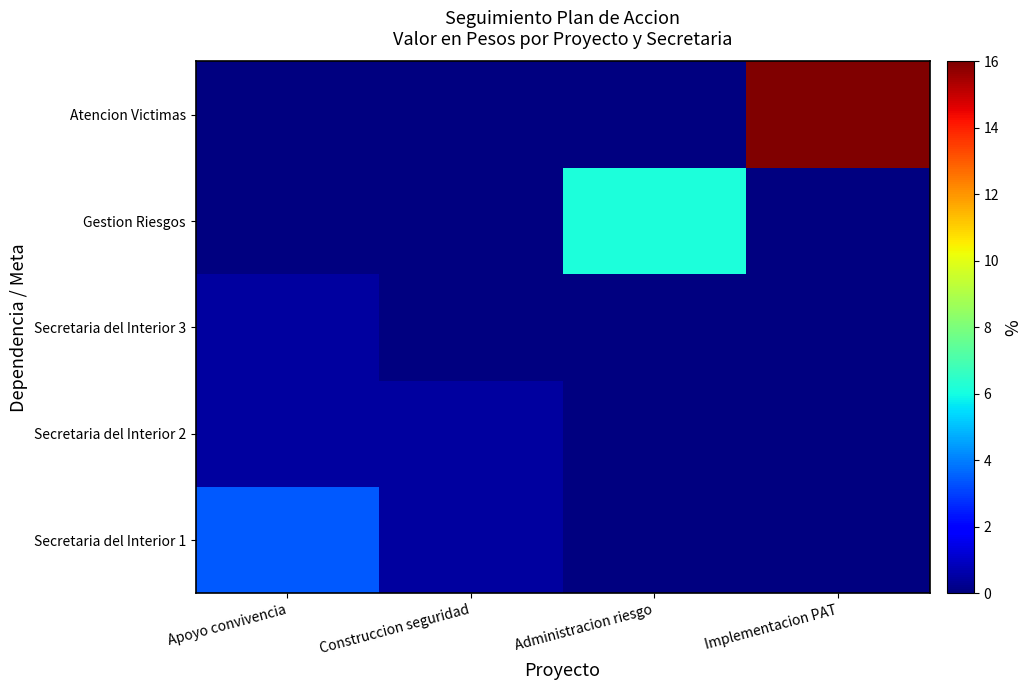

At which category is the sum across all series the highest?

Implementacion PAT